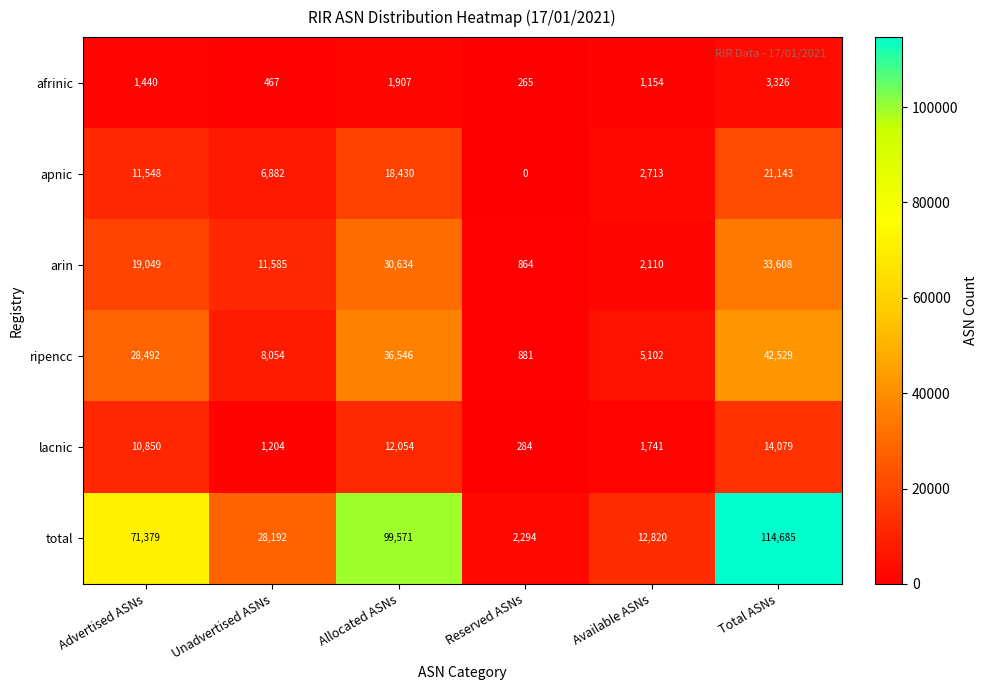

Read the total value at Advertised ASNs, to the nearest 100.

71400